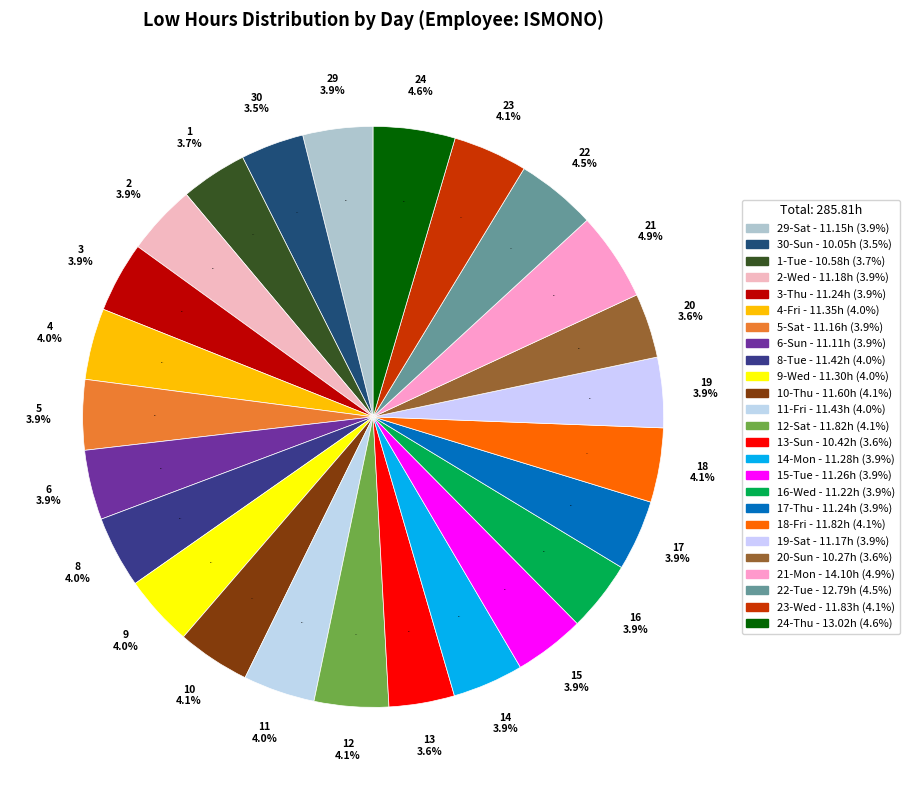

The 21-Mon slice represents 5% of the pie. True or false?

True